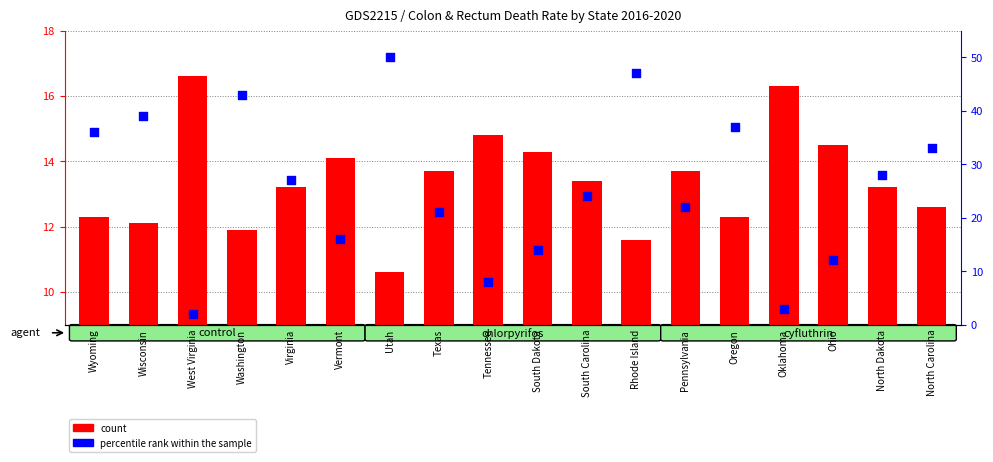

What are all the series names shown in the legend?

count, percentile rank within the sample